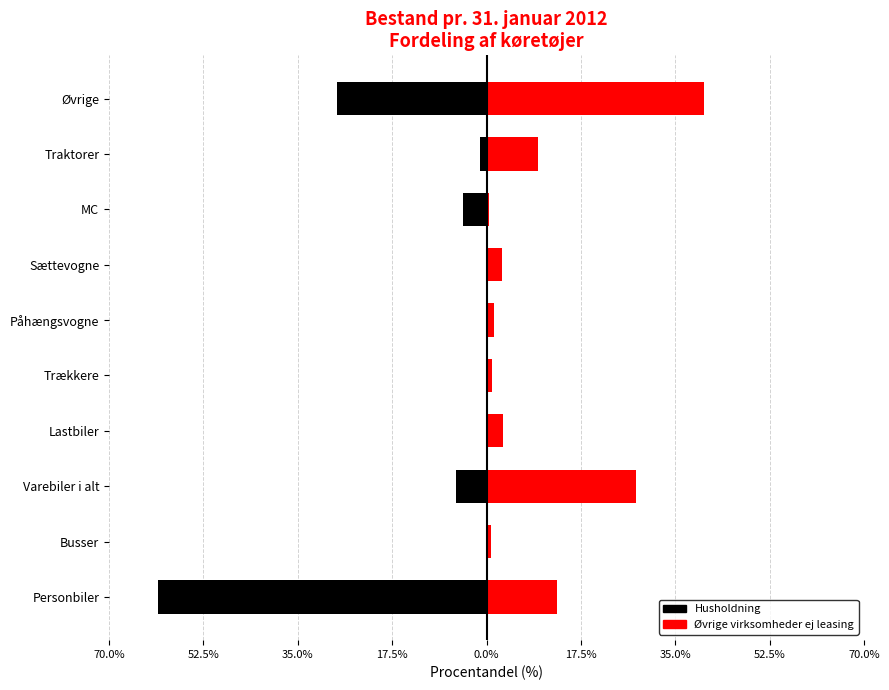

The value of Øvrige virksomheder ej leasing at Påhængsvogne is 0.5. True or false?

False